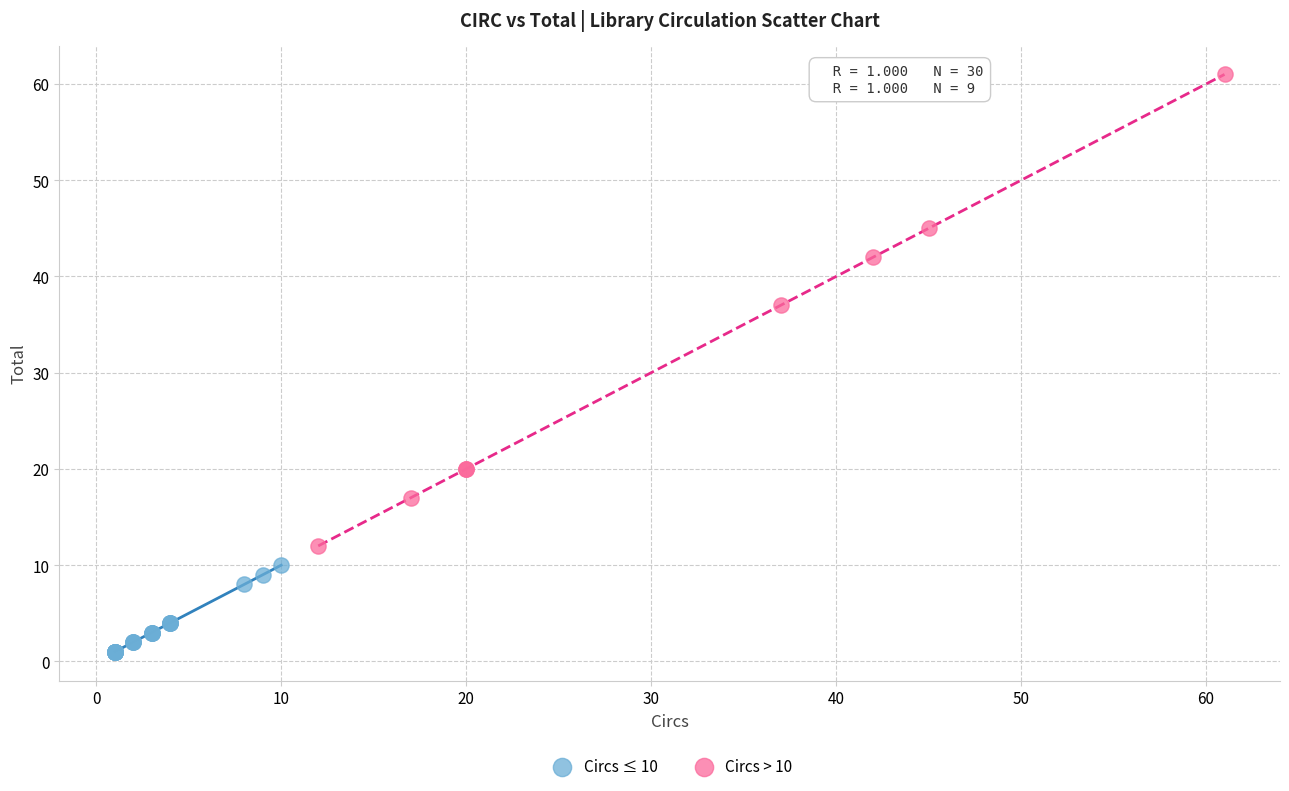

Which series reaches the maximum Y coordinate?

Circs > 10